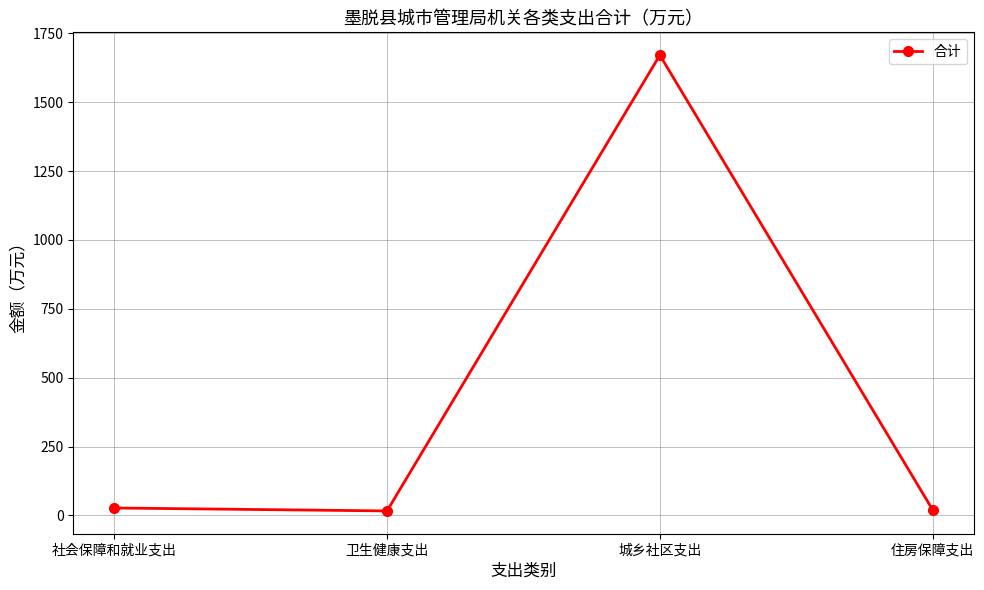

Is it true that the value at 城乡社区支出 is 1671.0?

True